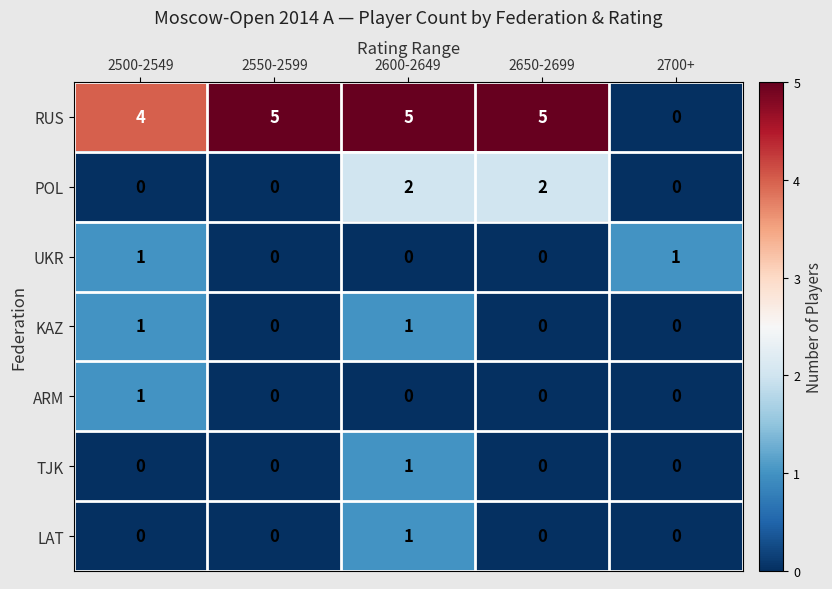

What is the maximum value shown in the chart?

5